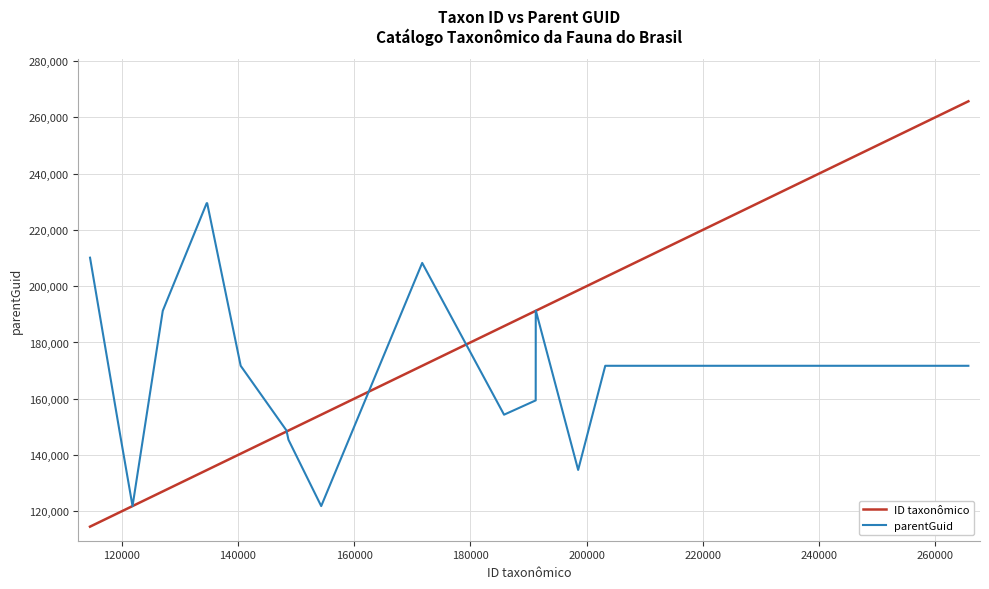

List the series in order of their peak value, highest first.

ID taxonômico, parentGuid